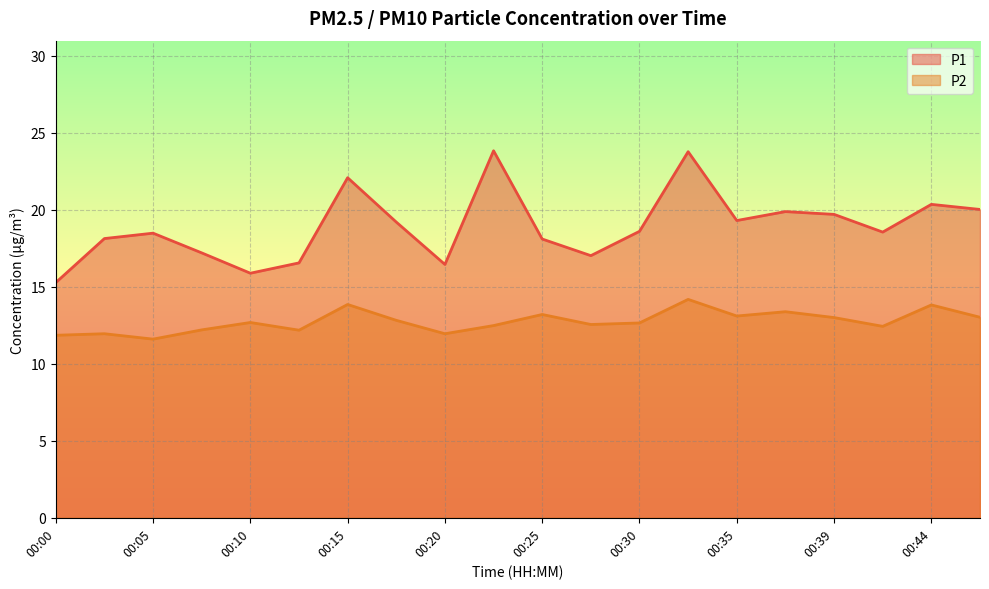

Between 00:03 and 00:17, which series saw the biggest shift?

P1